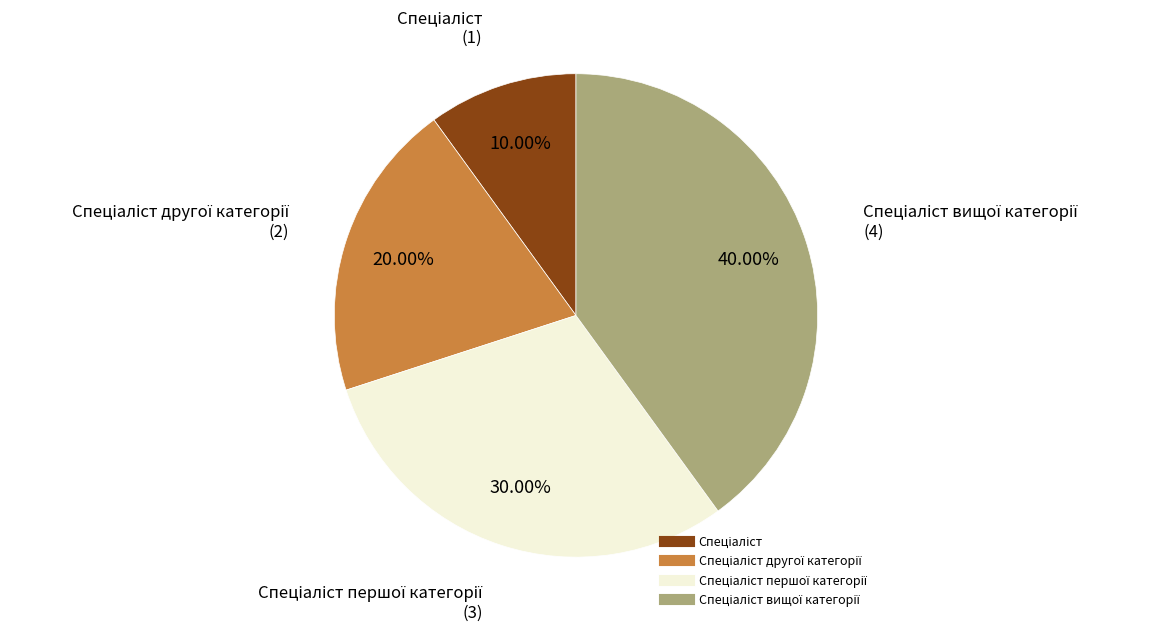

Does any single category account for the majority?

No